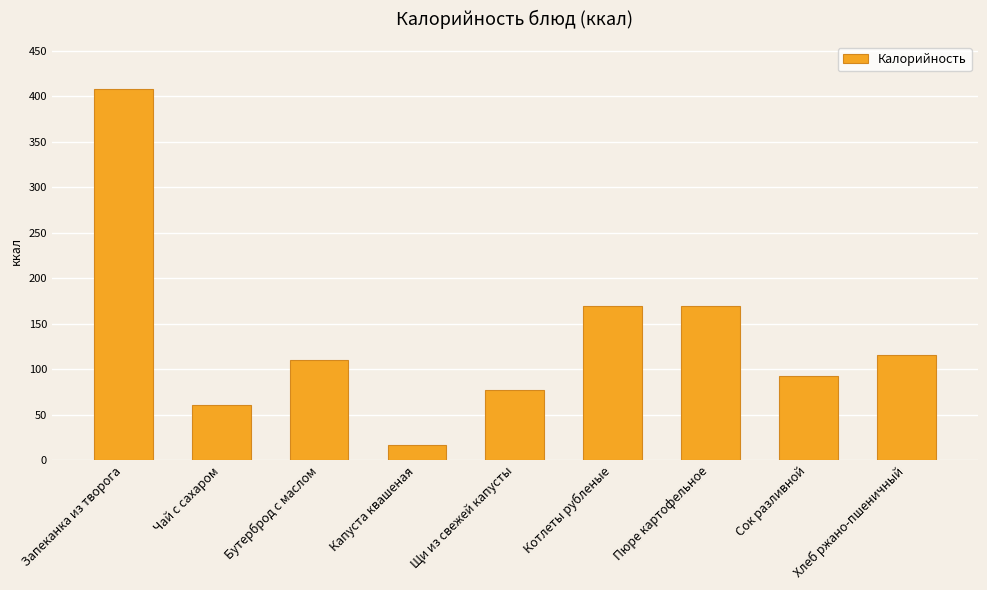

How many bars are there in total?

9